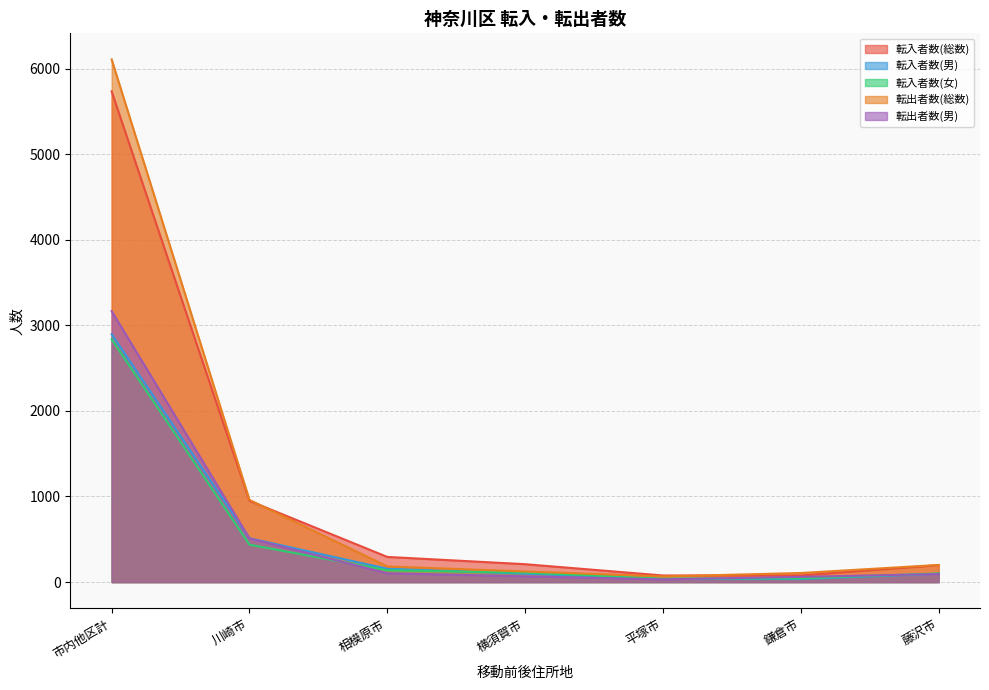

True or false: 転入者数(女) has more than 0 interior local peaks.

False